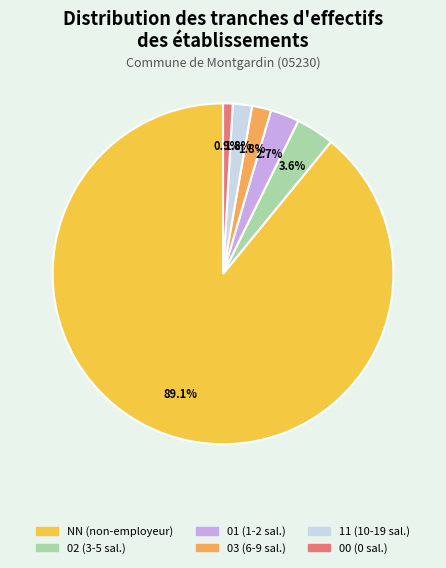

Count the number of slices in the pie.

6